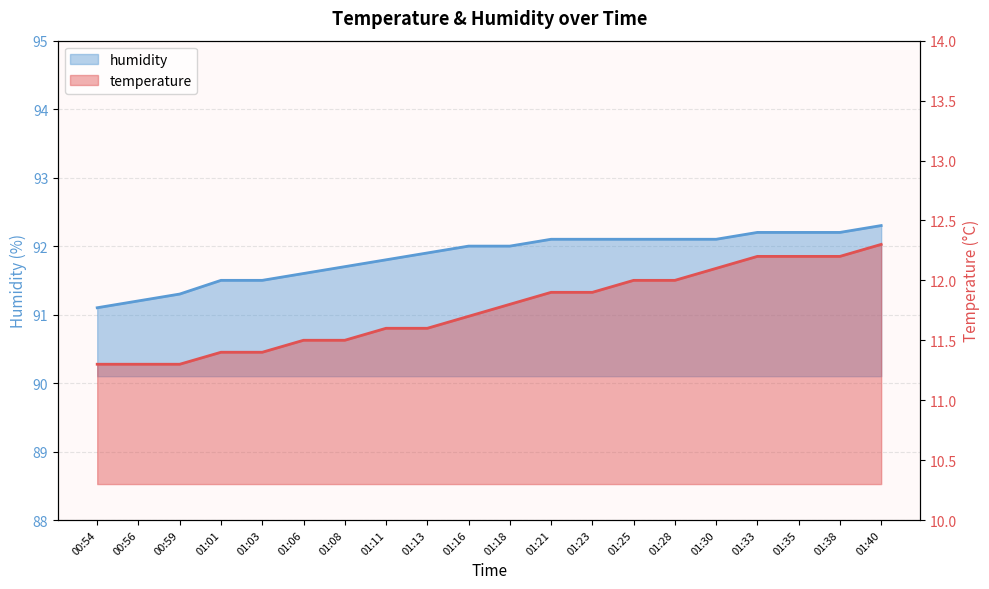

At how many categories does at least one series exceed 81?

20